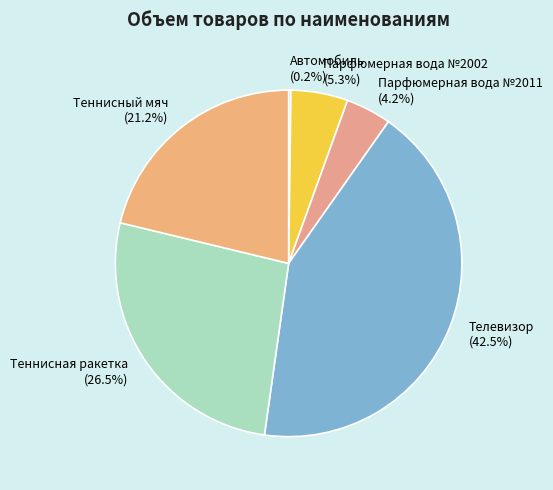

To the nearest percent, what is the average slice percentage?

17%